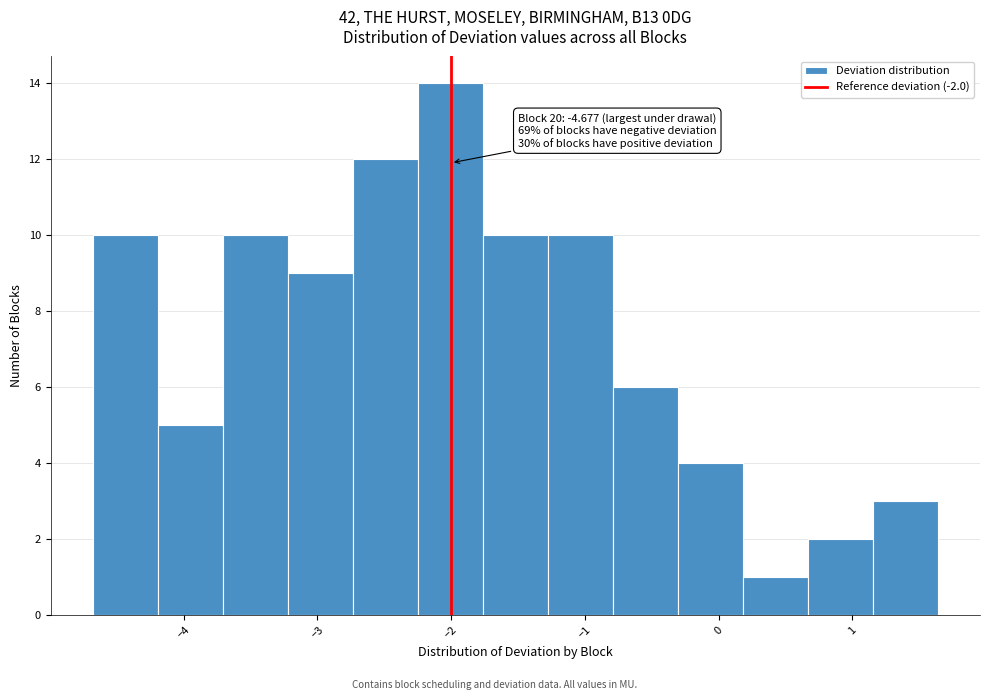

Which range on the x-axis has the tallest bar?

-2.2 to -1.8